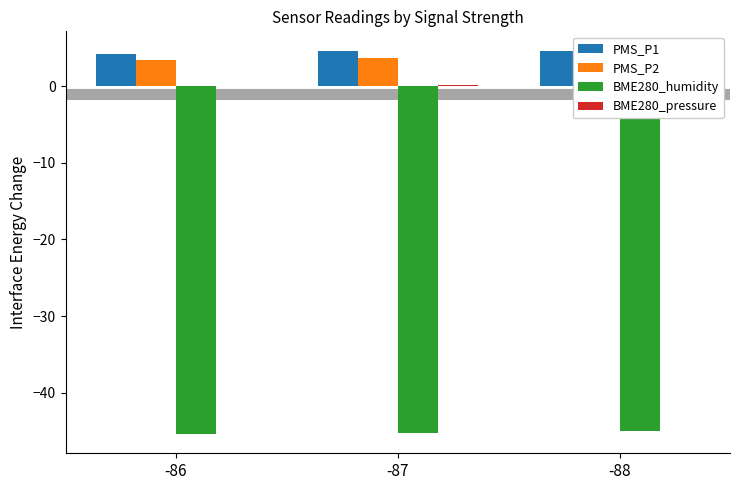

At which label does BME280_humidity first exceed -45?

-88